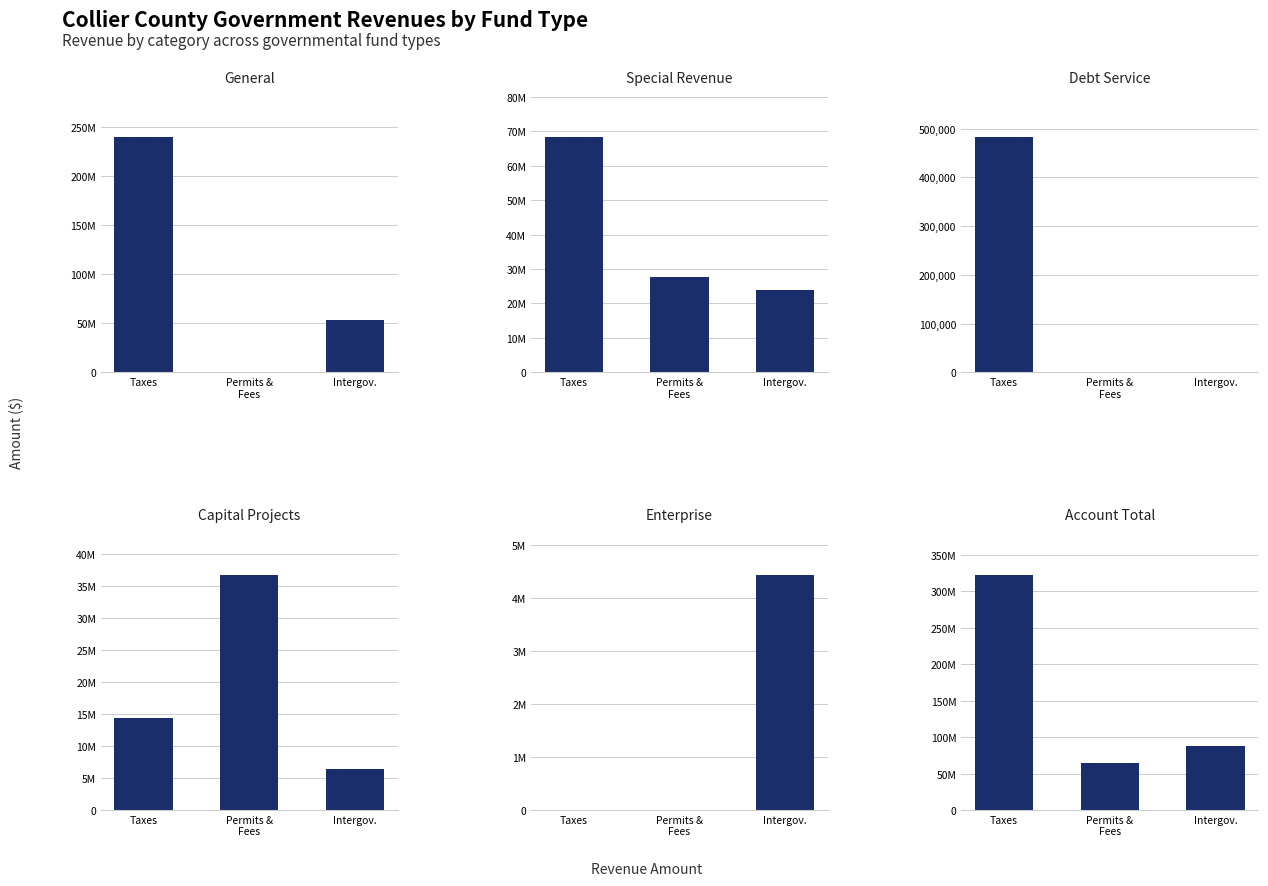

What is the difference between the maximum and minimum values in the Special Revenue series?

44451328